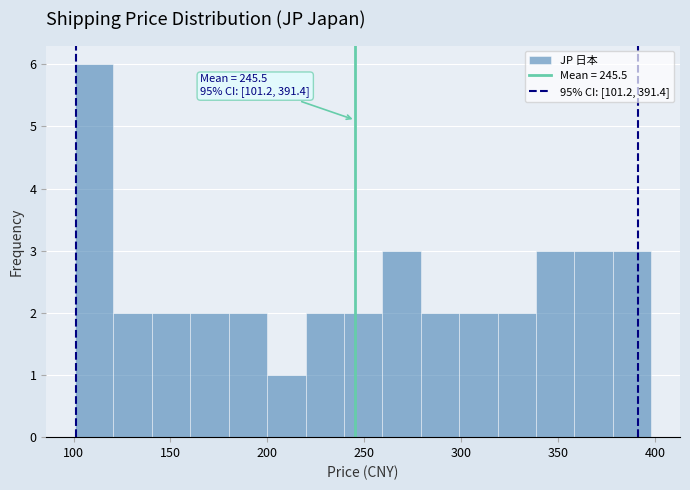

Around what value on the x-axis is the tallest bar? Give the approximate position of its centre, as read against the axis.

110